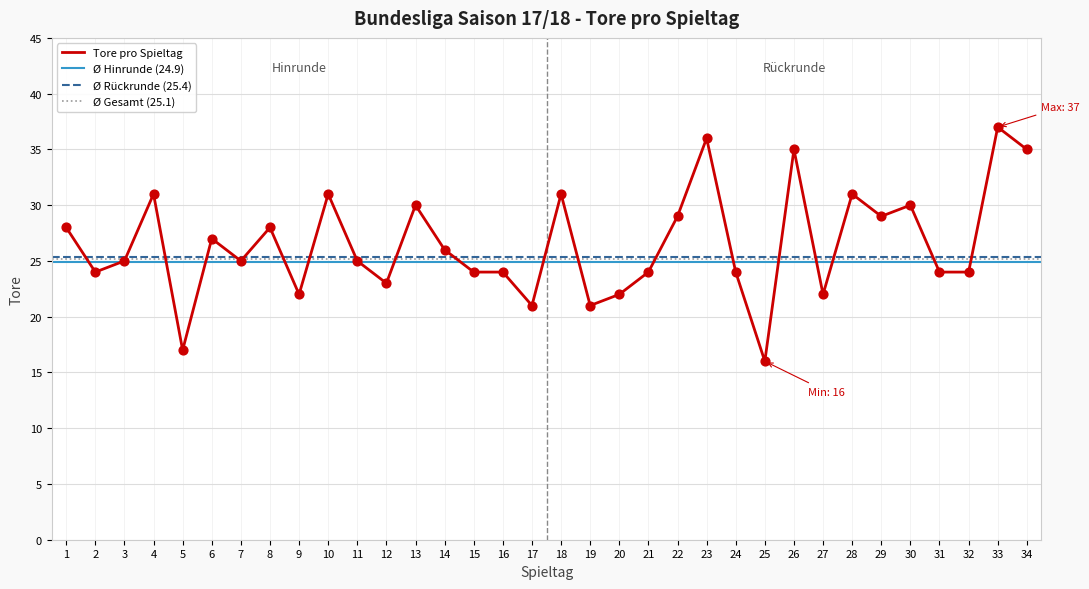

What is the change in value from 3 to 8?

+3